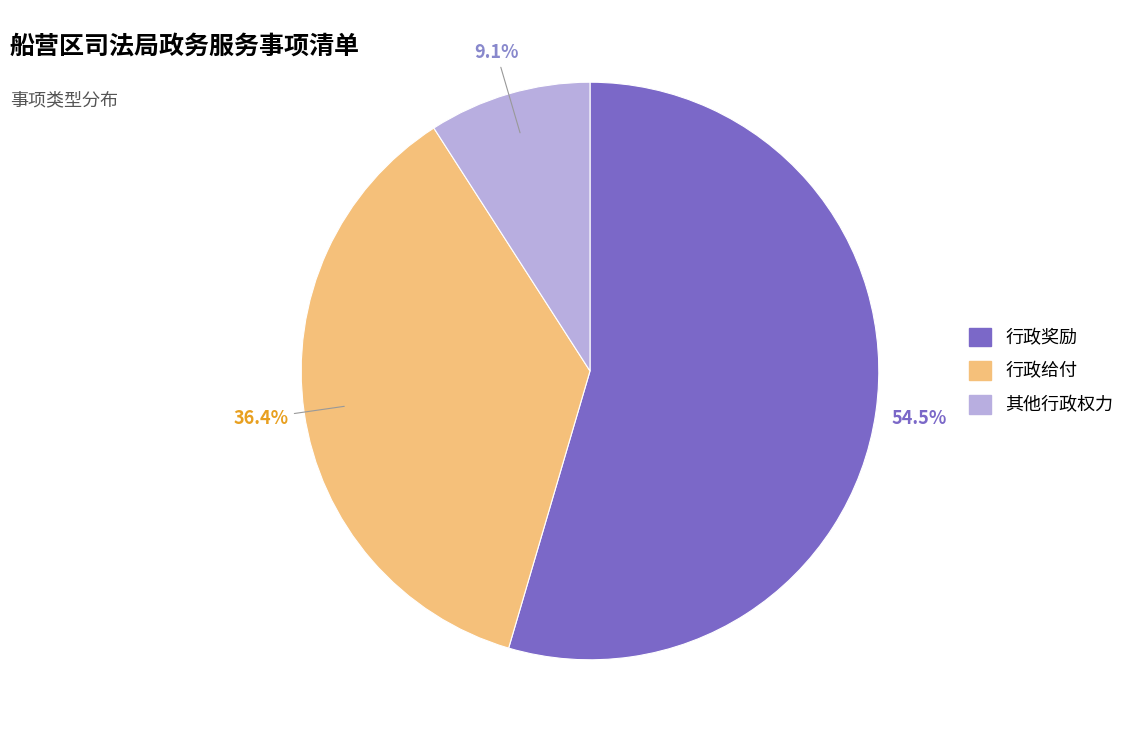

What is the total percentage of 行政给付 and 行政奖励?

90.9%